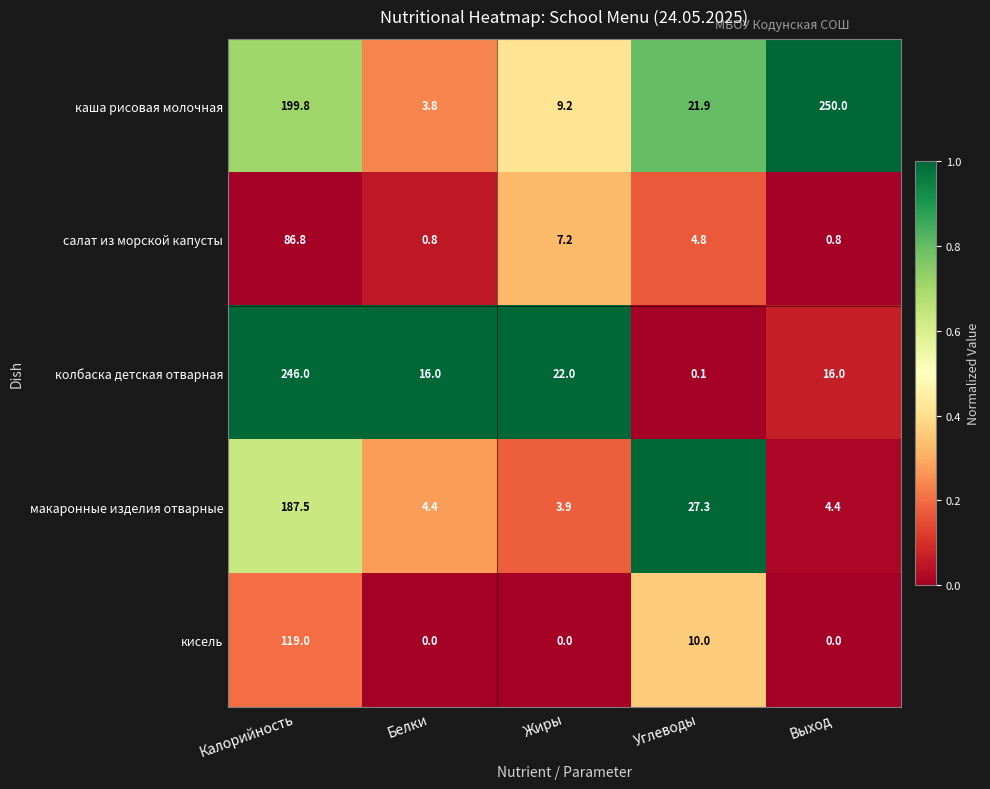

What is the difference between the highest and lowest values at Калорийность?

159.2